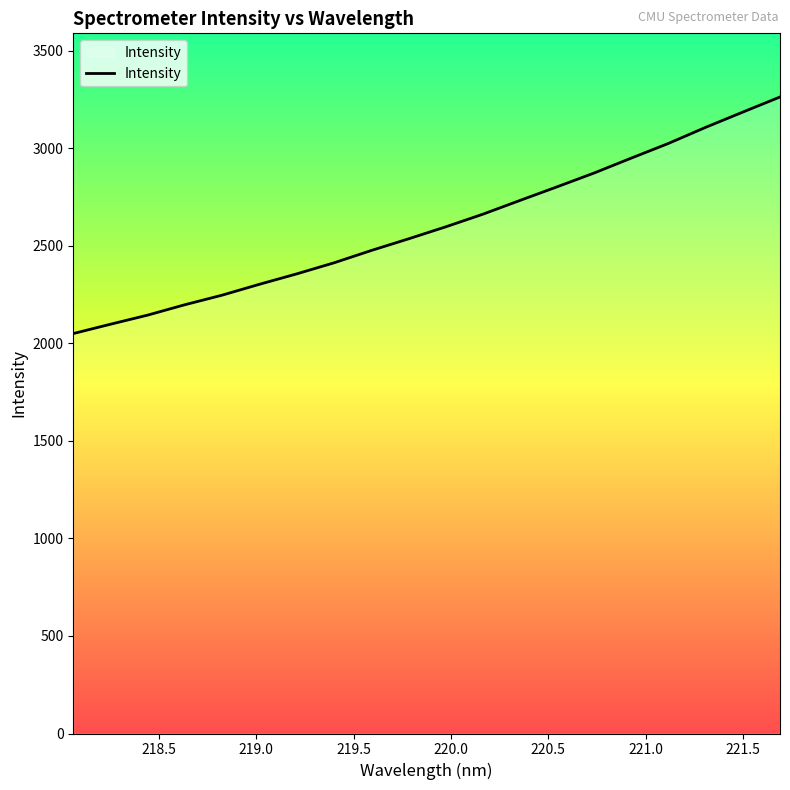

What is the smallest value displayed?

2049.5